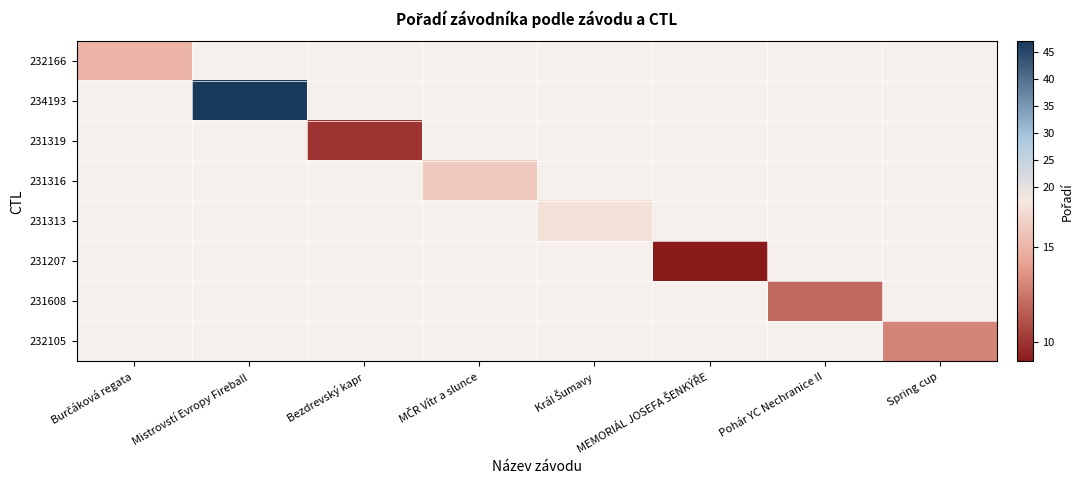

What is the smallest value displayed?

9.0